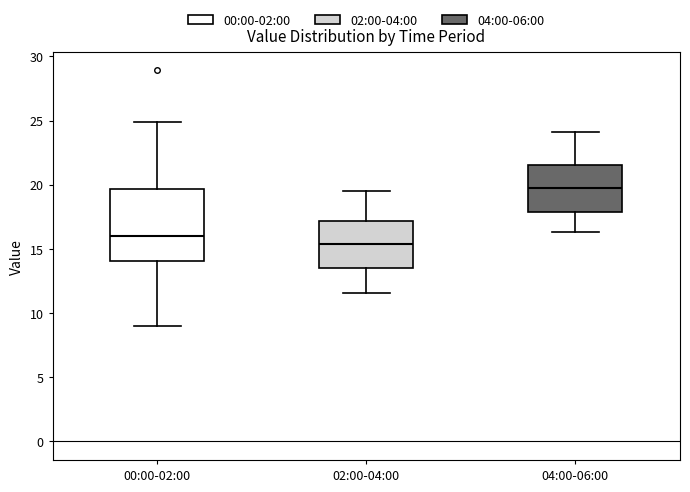

Comparing the boxes themselves (not the whiskers), which one is the tallest?

00:00-02:00